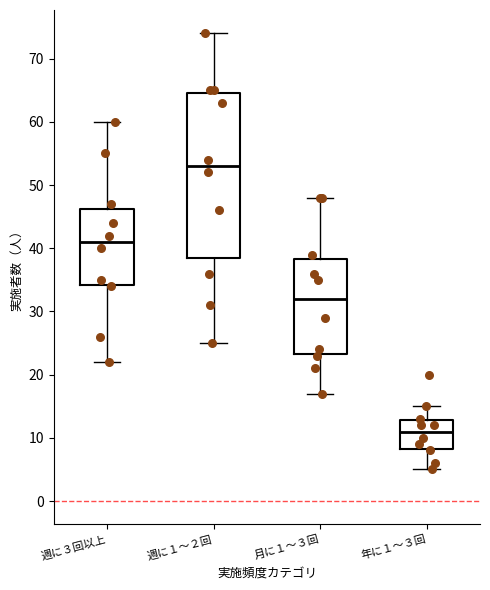

Reading left to right, read every box against the y-axis: the position of its median line, the range the box covers, and the ends of its whiskers. The values are not printed on the chart, so give them approximately, as read against the axis.

週に３回以上: median 41, box 34 to 46, whiskers 22 to 60
週に１～２回: median 53, box 39 to 65, whiskers 25 to 74
月に１～３回: median 32, box 23 to 38, whiskers 17 to 48
年に１～３回: median 11, box 8 to 13, whiskers 5 to 15